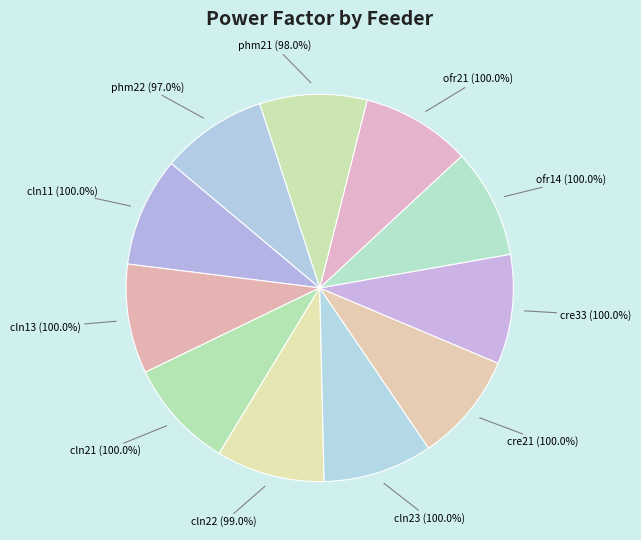

Which slice is the smallest?

phm22